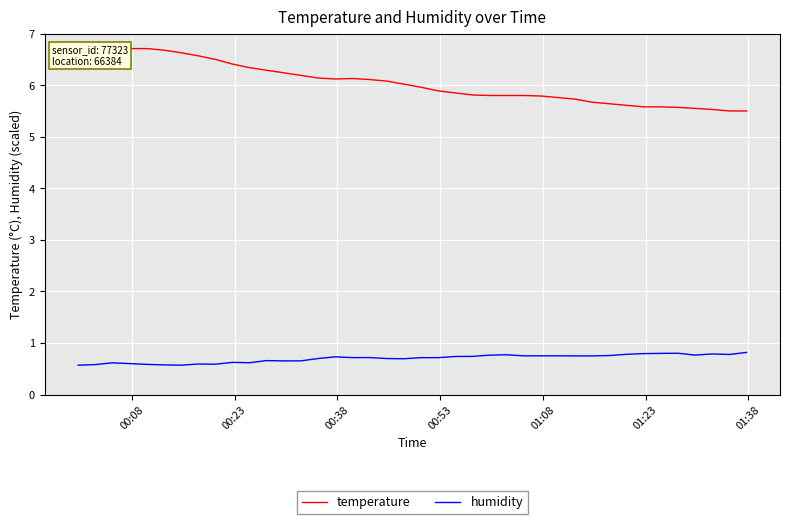

What are all the series names shown in the legend?

temperature, humidity